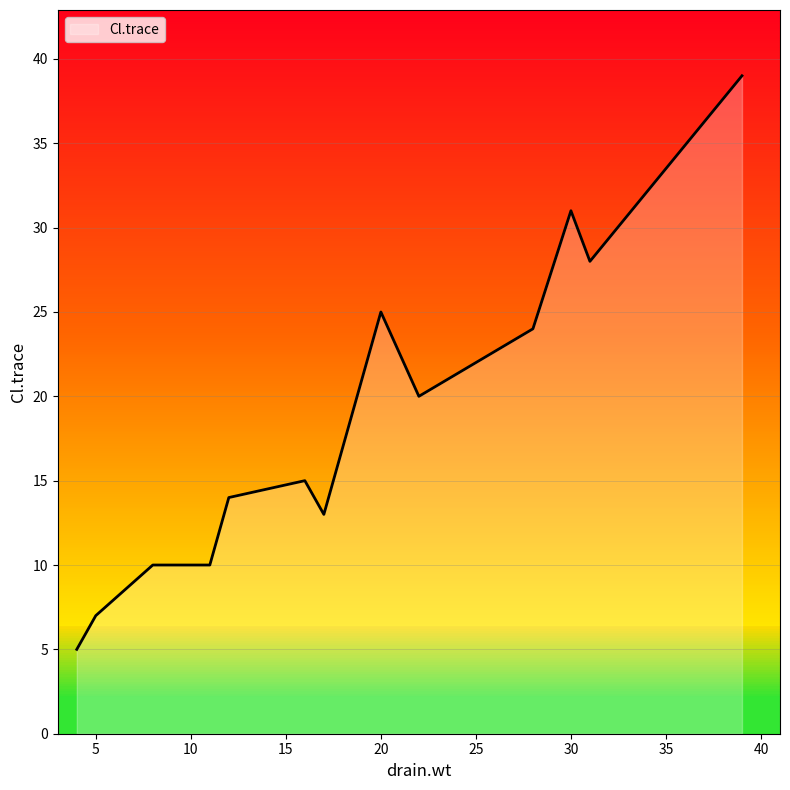

Does the chart display data point markers on the line(s)?

No